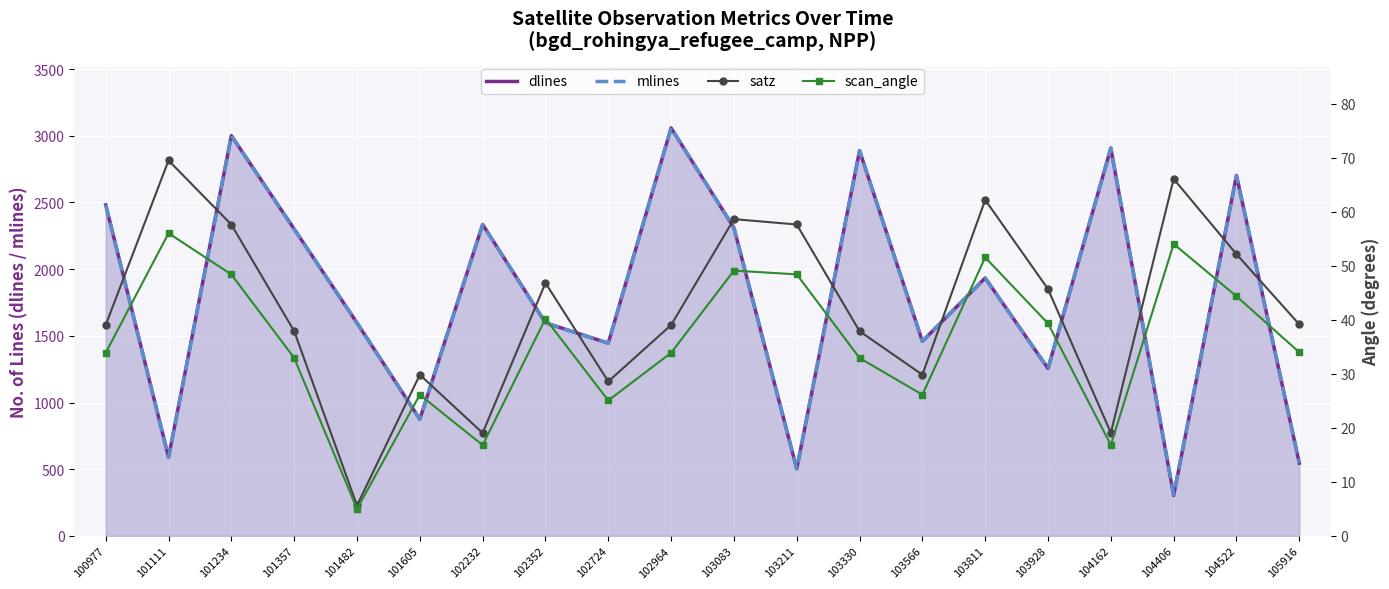

What are all the series names shown in the legend?

dlines, mlines, satz, scan_angle